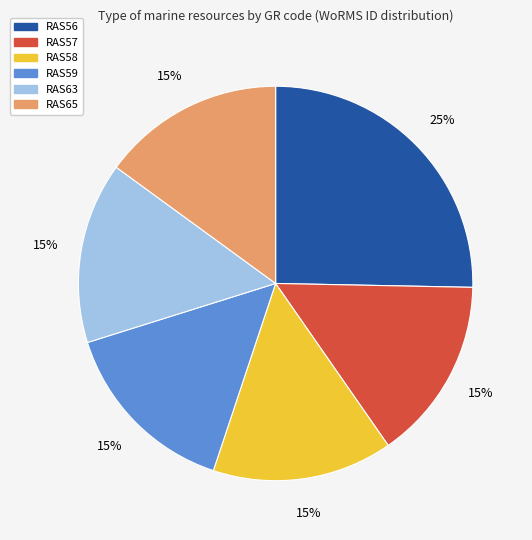

What is the ratio of the value at RAS56 to the value at RAS58?

1.7